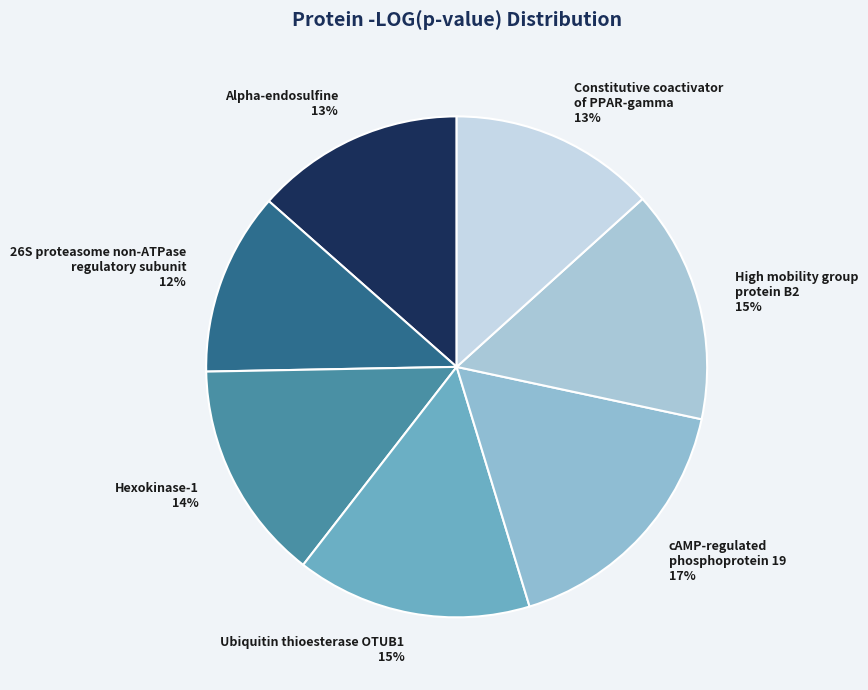

Count the number of slices in the pie.

7